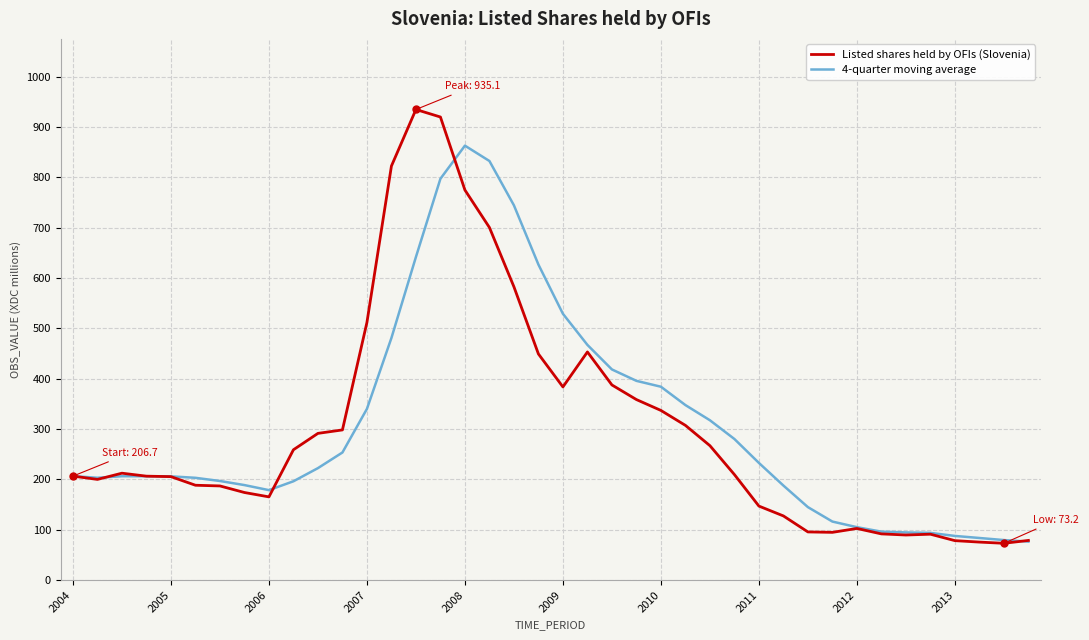

List the series in order of their peak value, lowest first.

4-quarter moving average, Listed shares held by OFIs (Slovenia)